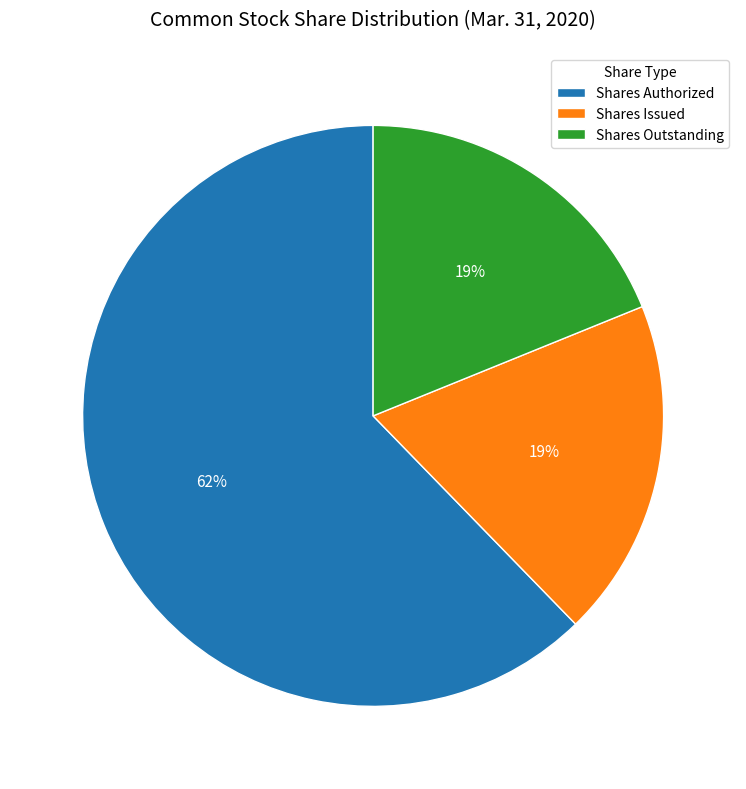

Is the sum of Shares Outstanding and Shares Issued greater than half?

No